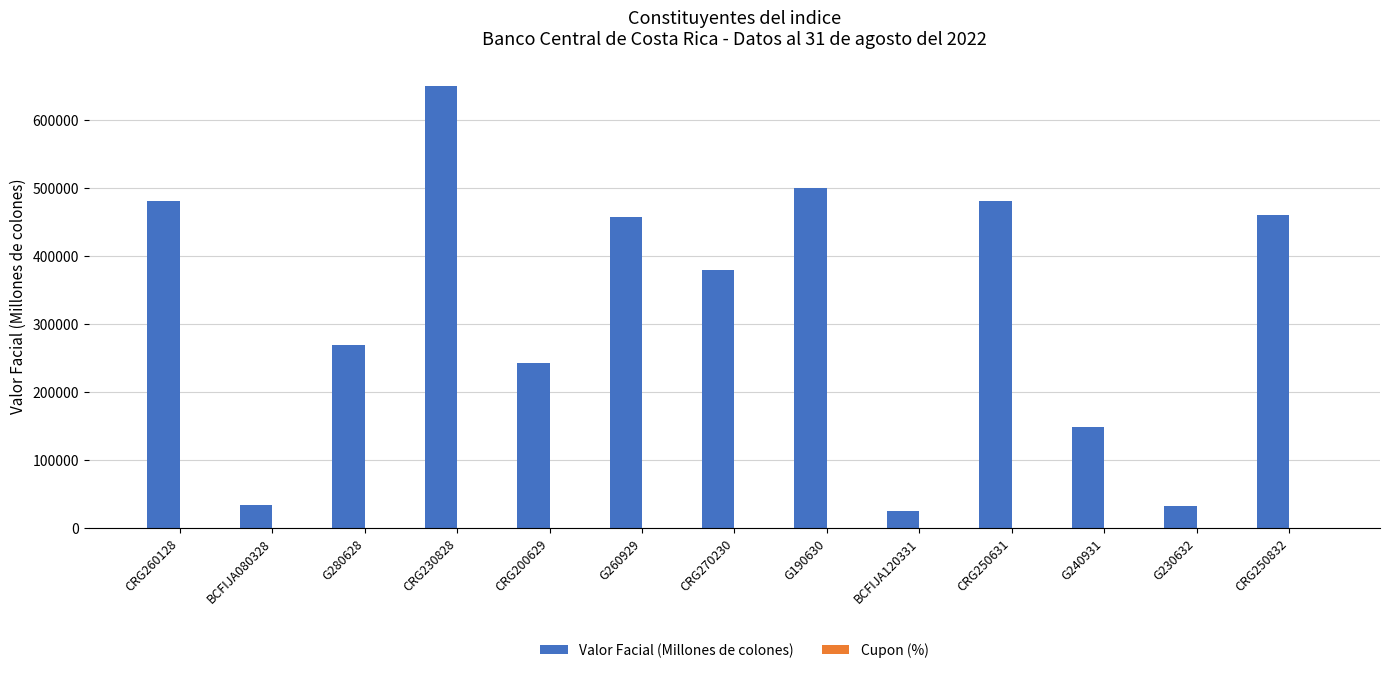

Which series has the largest total across all categories?

Valor Facial (Millones de colones)